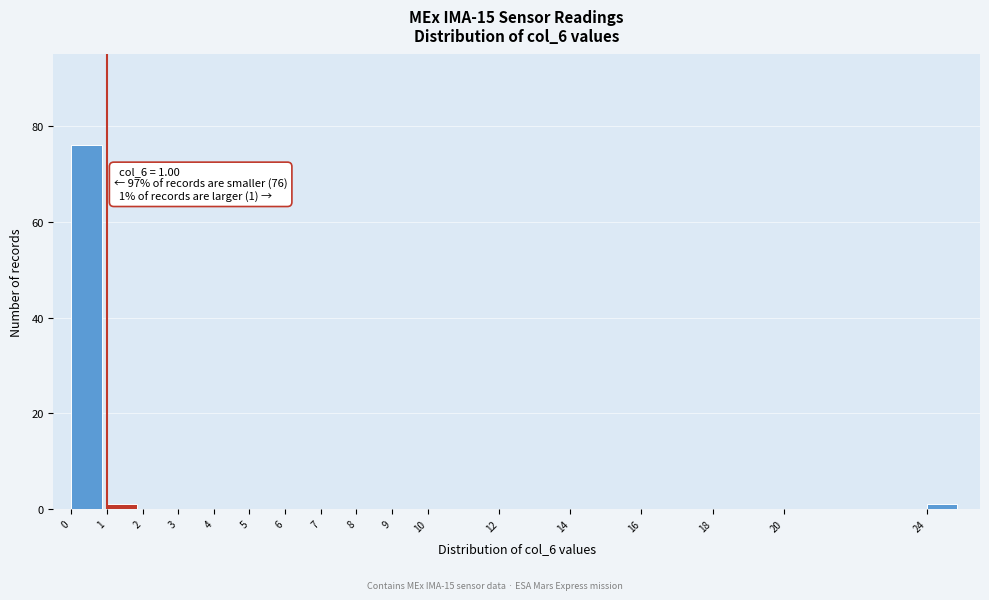

Over which range of the x-axis is the bar tallest?

0 to 1